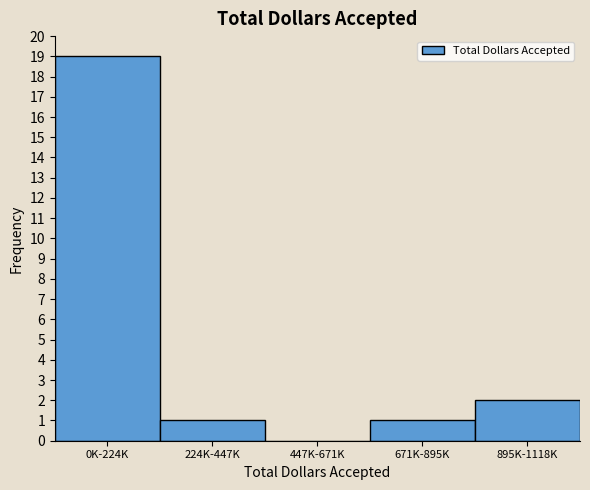

Reading right to left, extract all data points from this chart.

895K-1118K=2	671K-895K=1	447K-671K=0	224K-447K=1	0K-224K=19